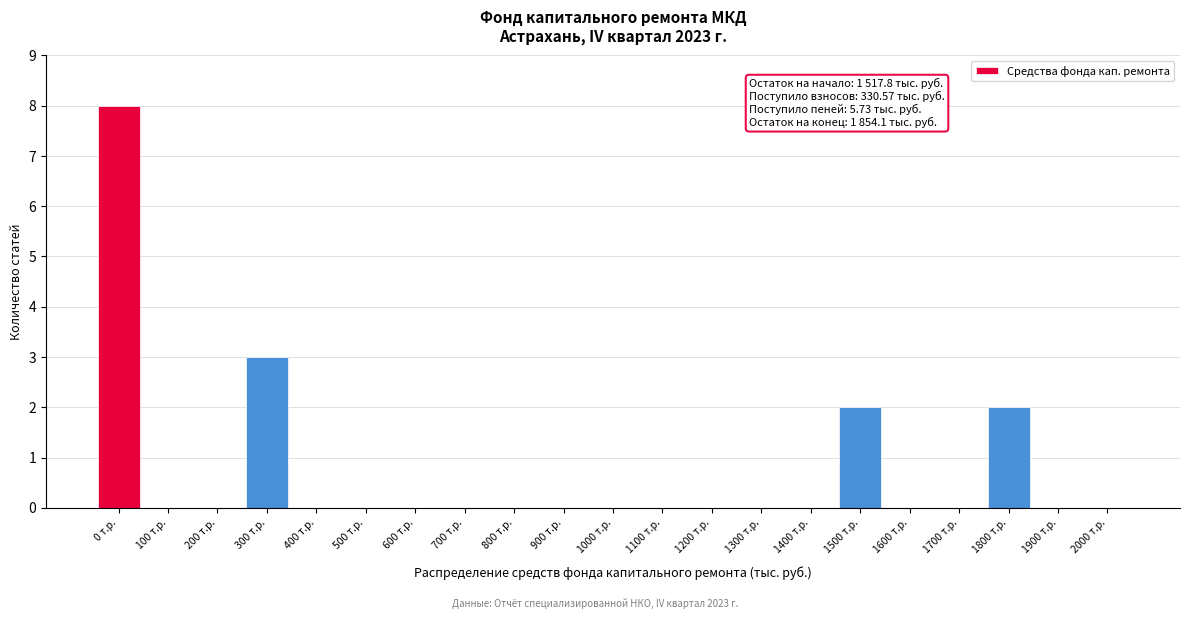

Reading left to right, transcribe all the data shown in this chart.

0 т.р.=8	100 т.р.=0	200 т.р.=0	300 т.р.=3	400 т.р.=0	500 т.р.=0	600 т.р.=0	700 т.р.=0	800 т.р.=0	900 т.р.=0	1000 т.р.=0	1100 т.р.=0	1200 т.р.=0	1300 т.р.=0	1400 т.р.=0	1500 т.р.=2	1600 т.р.=0	1700 т.р.=0	1800 т.р.=2	1900 т.р.=0	2000 т.р.=0